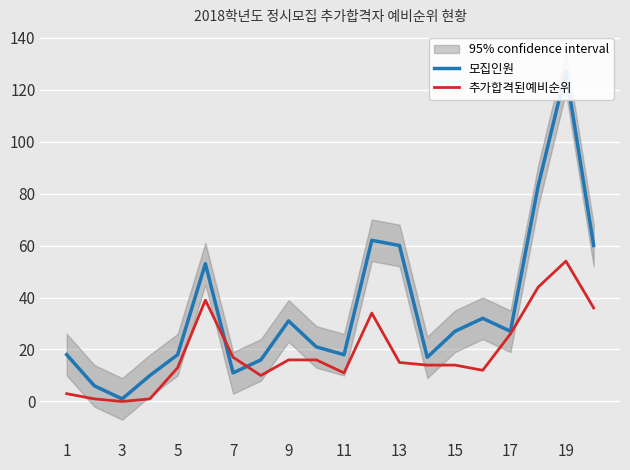

Which category has the highest value in the 추가합격된예비순위 series?

19